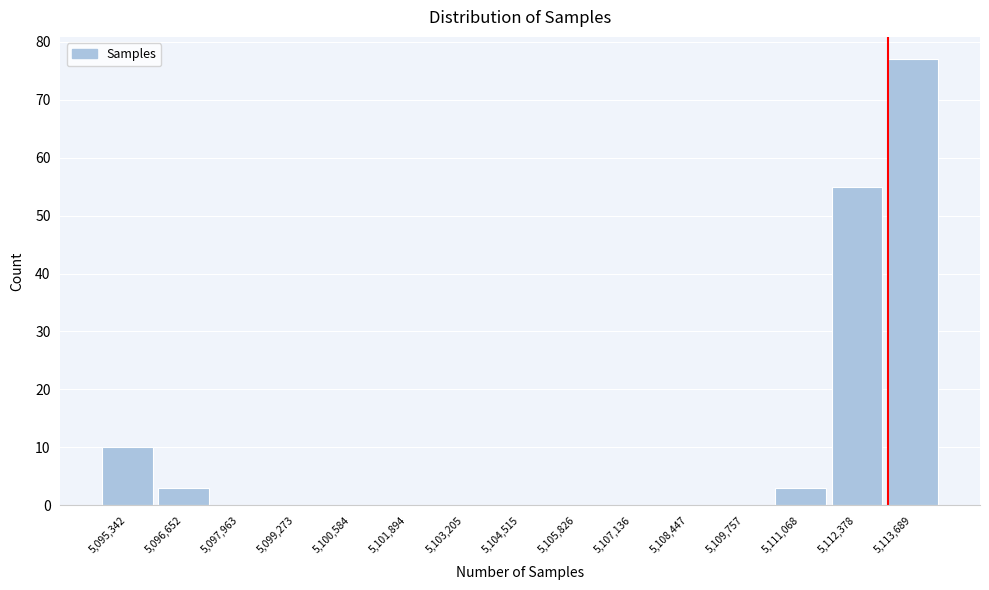

Reading left to right, extract all data points from this chart.

5,095,342=10	5,096,652=3	5,097,963=0	5,099,273=0	5,100,584=0	5,101,894=0	5,103,205=0	5,104,515=0	5,105,826=0	5,107,136=0	5,108,447=0	5,109,757=0	5,111,068=3	5,112,378=55	5,113,689=77